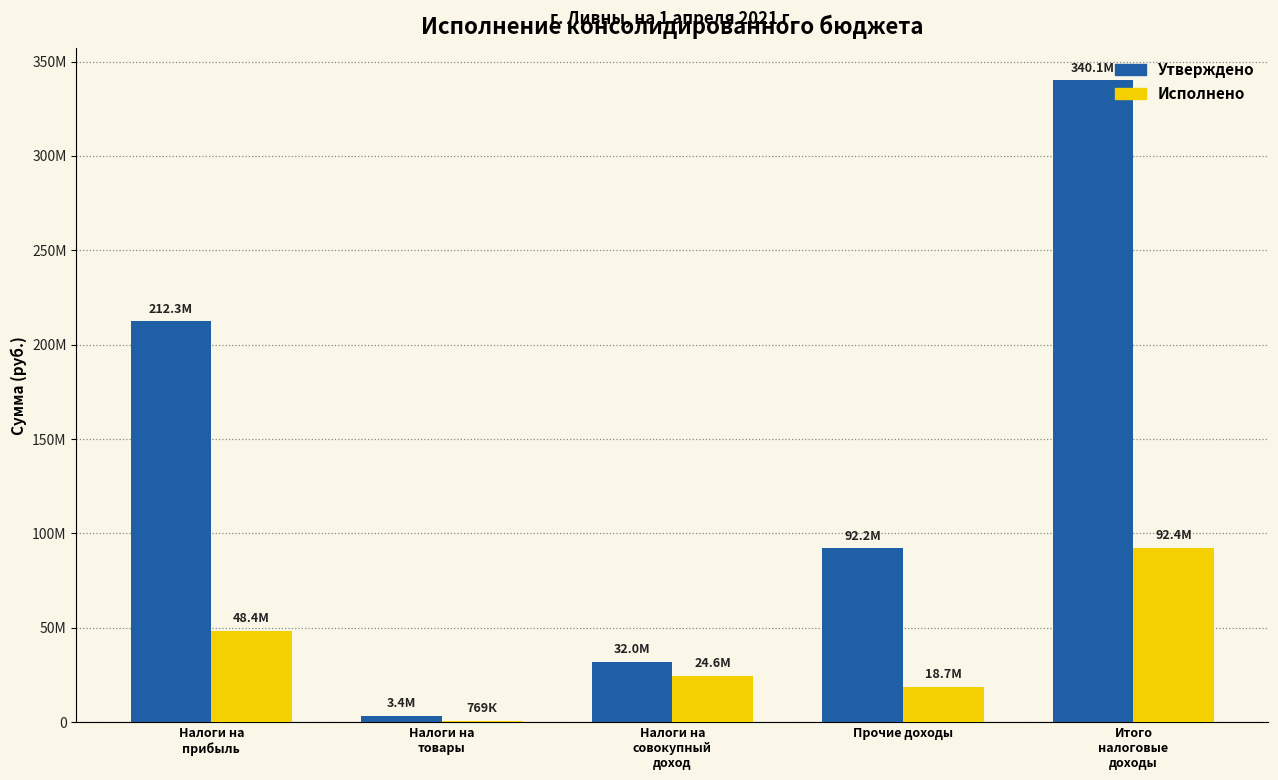

At which label does Утверждено first exceed 92205800?

Налоги на
прибыль